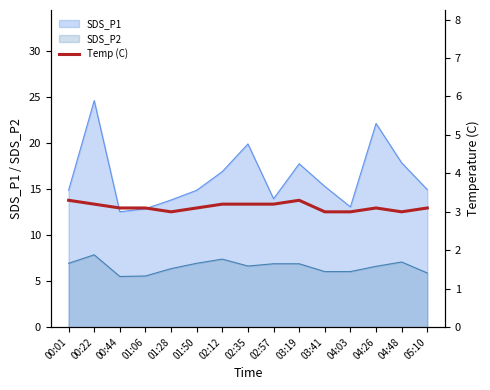

What is the label of the 5th point from the right?

03:41